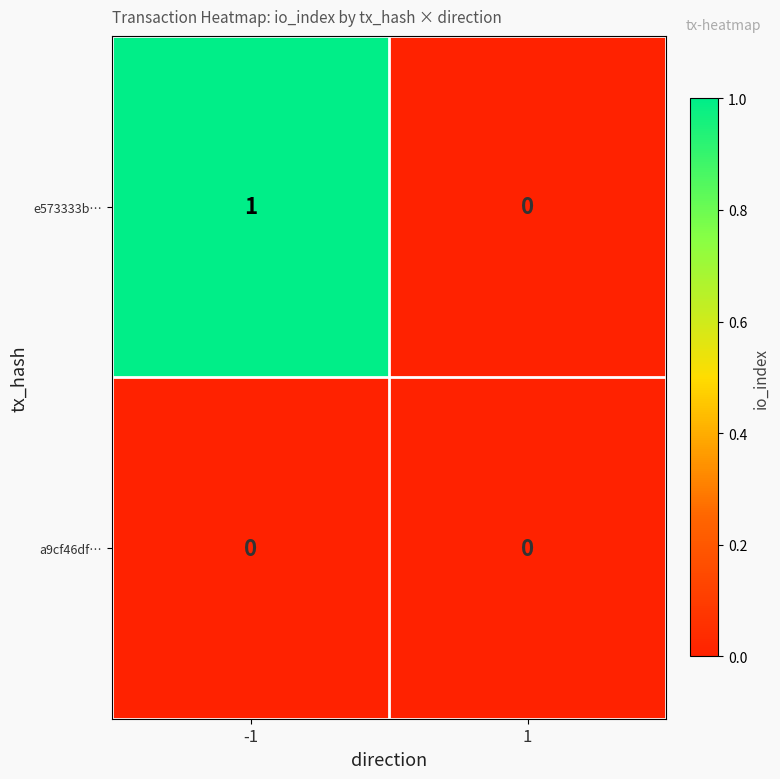

Between -1 and 1, which series saw the biggest shift?

e573333b…